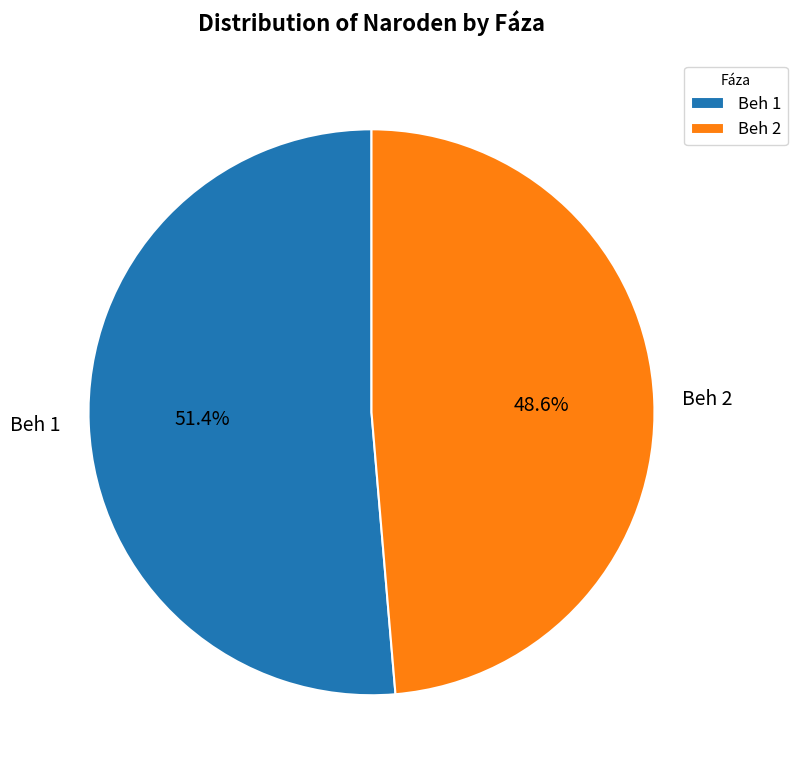

To the nearest percent, what is the combined percentage of Beh 1 and Beh 2?

100%